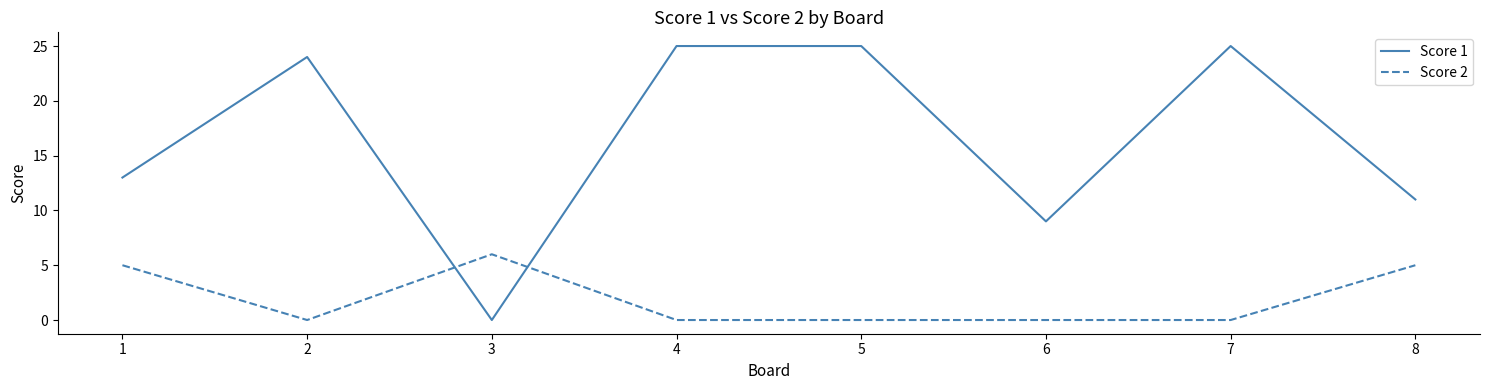

What is the total value across all series at 2?

24